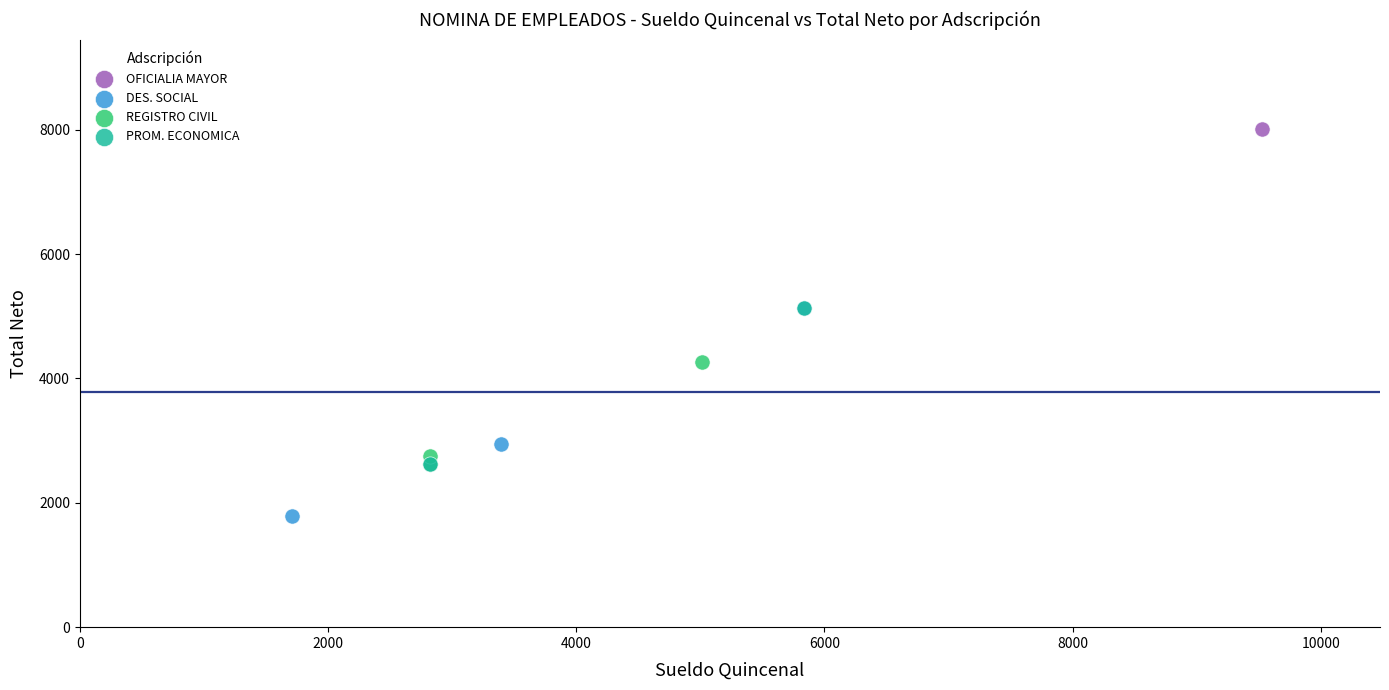

Which series reaches the maximum Y coordinate?

OFICIALIA MAYOR